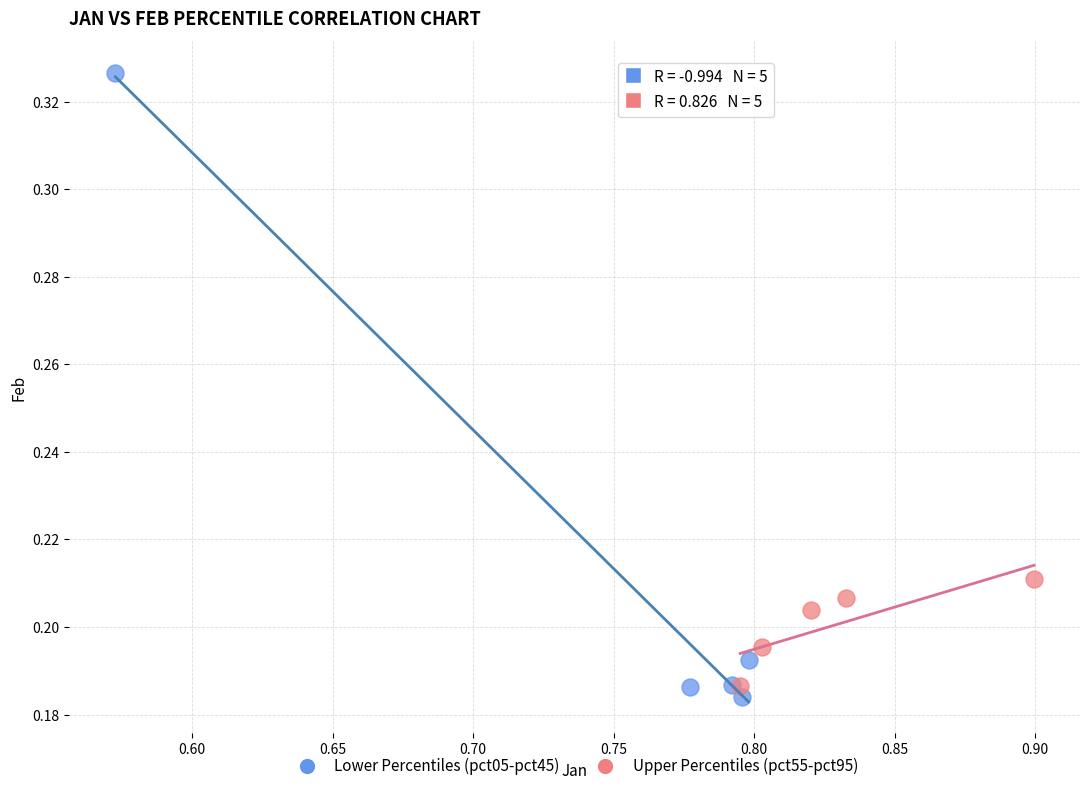

Which series contains the highest Y value?

Lower Percentiles (pct05-pct45)